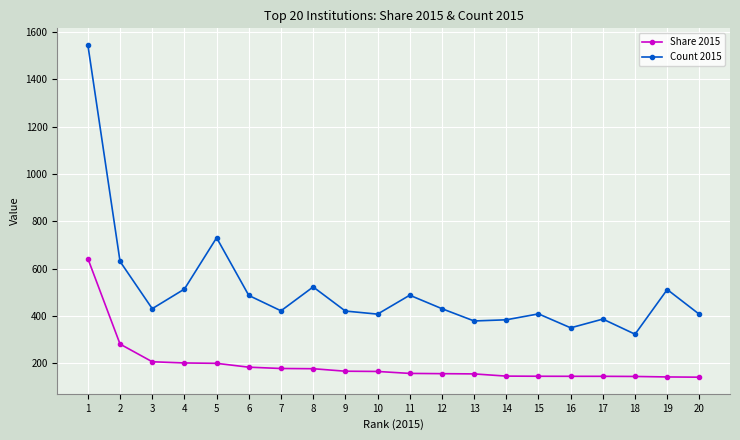

What is the value of the Share 2015 point at the 7th from the left?

176.9